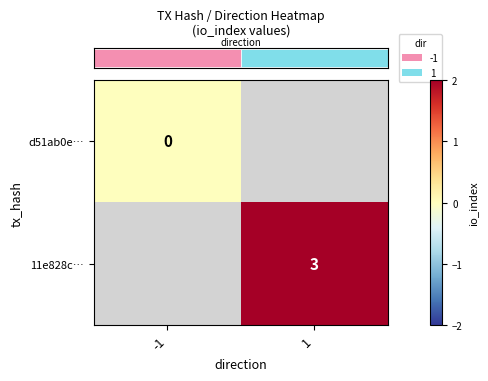

How many positive values does the row_1 series have?

1